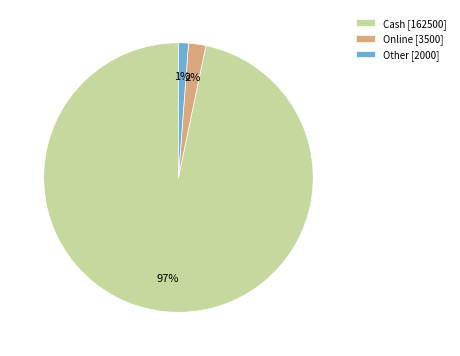

Is it true that Other [2000] is 11% of the pie?

False